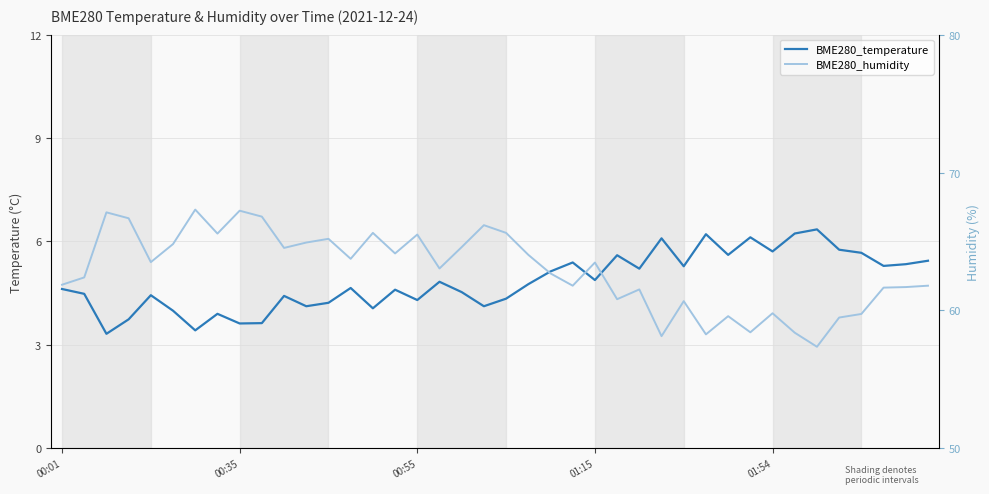

True or false: BME280_temperature has a value of 1.7 at 11.

False